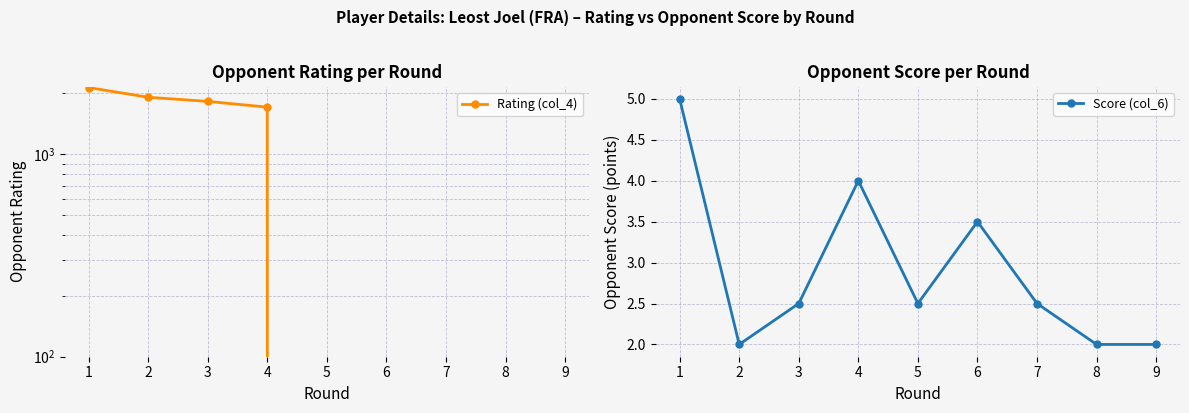

What is the difference between the second highest and minimum values in the Score (col_6) series?

2.0